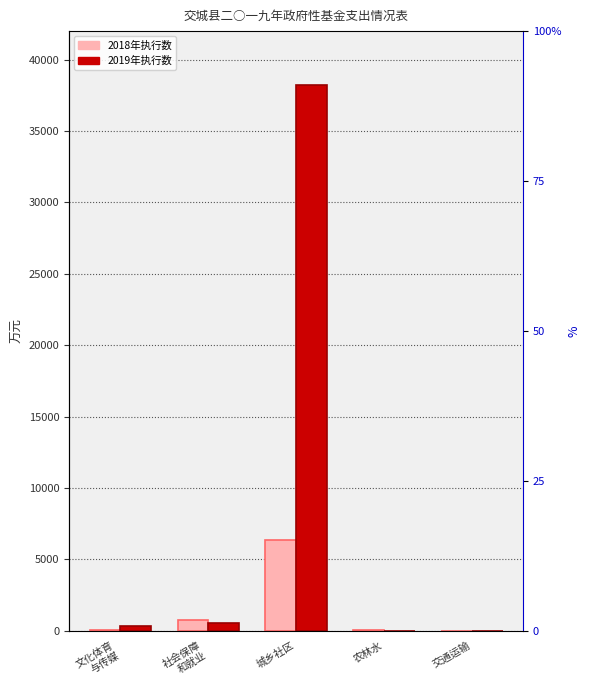

Count the number of data series in this chart.

2